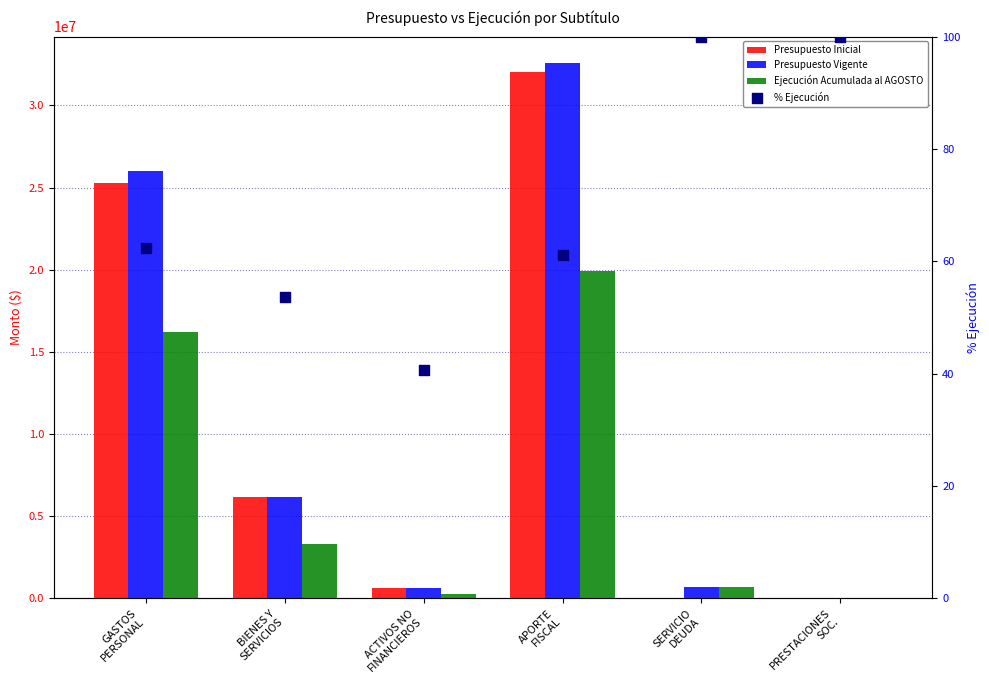

What is the total value across all series at SERVICIO
DEUDA?

1431349.0